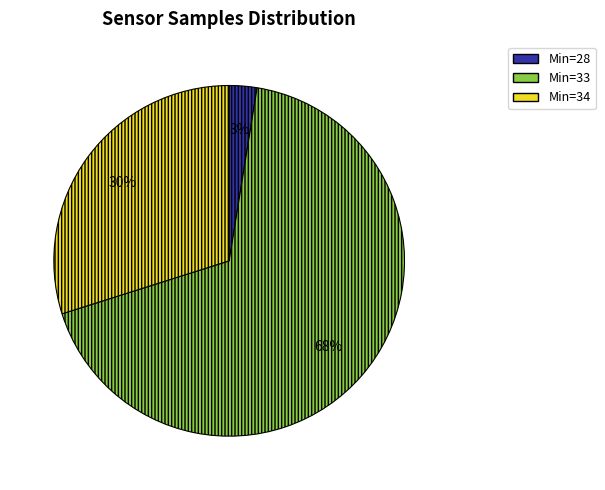

Is there a majority slice in this chart?

Yes